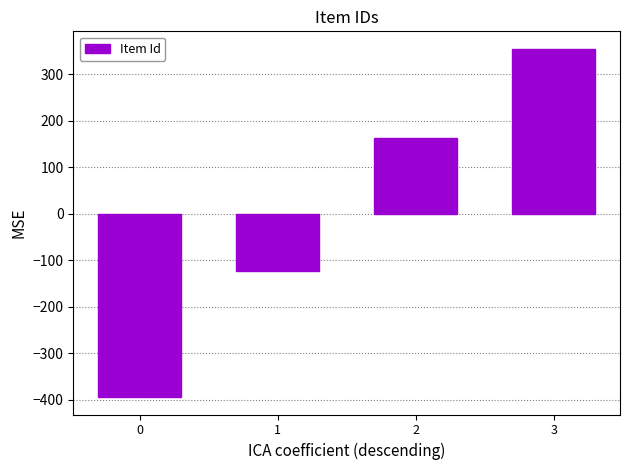

Where is the data nearest to the value -19?

1